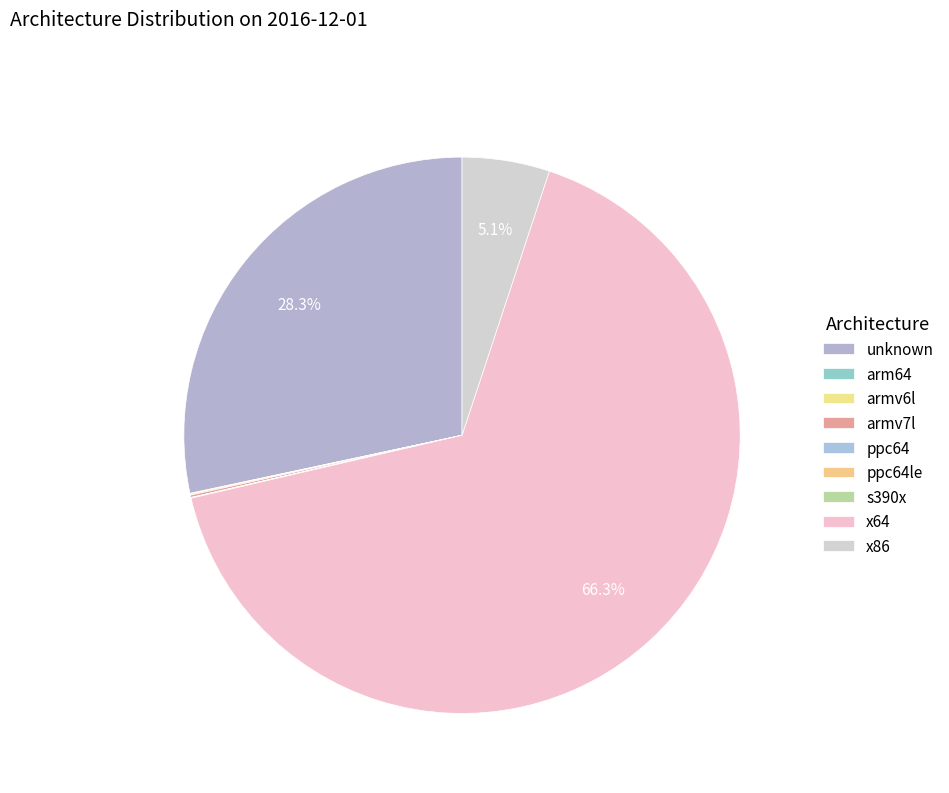

Is there a majority slice in this chart?

Yes